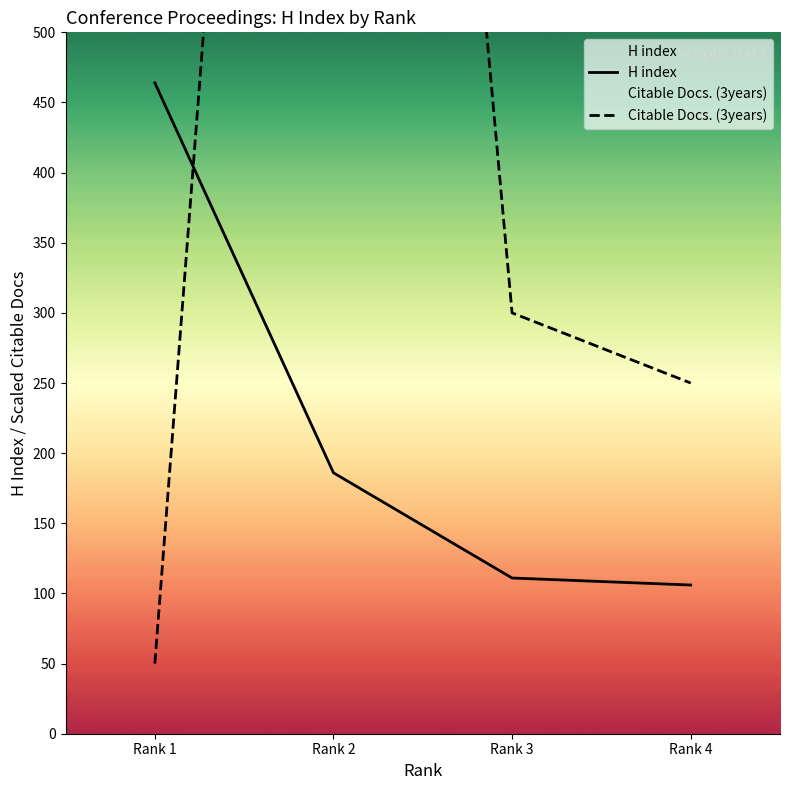

True or false: Citable Docs. (3years) has more than 1 interior local peaks.

False